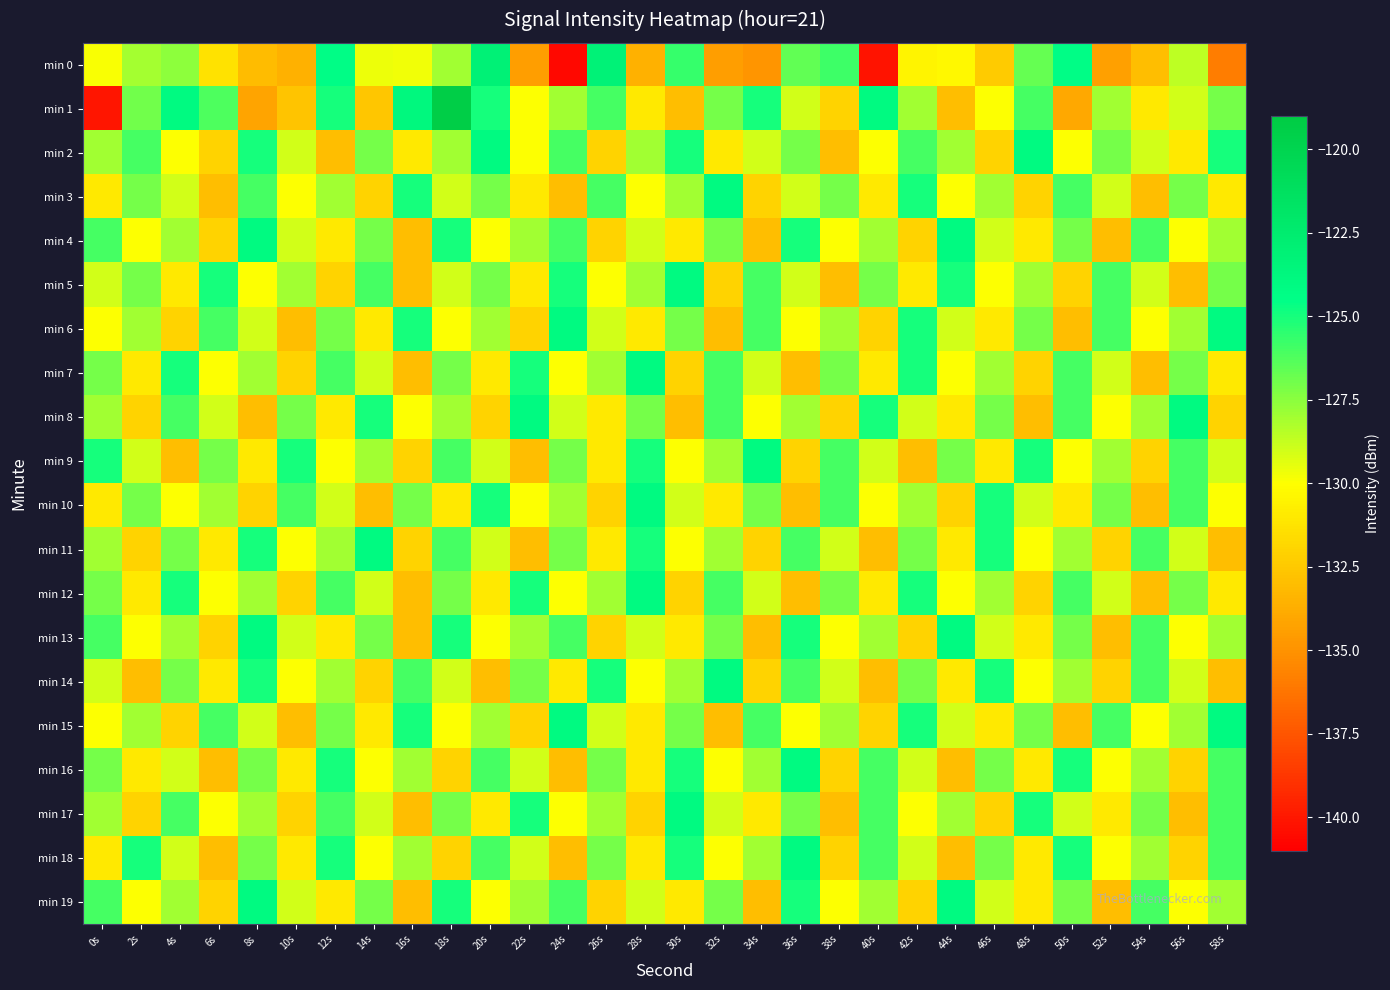

List the series in order of their peak value, highest first.

min 1, min 0, min 2, min 3, min 4, min 5, min 6, min 7, min 8, min 9, min 10, min 11, min 12, min 13, min 14, min 15, min 16, min 17, min 18, min 19